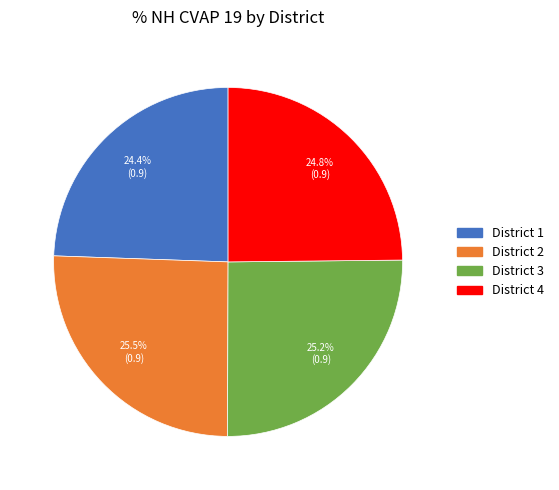

To the nearest percent, what is the difference between the District 3 and District 1 slice percentages?

1%